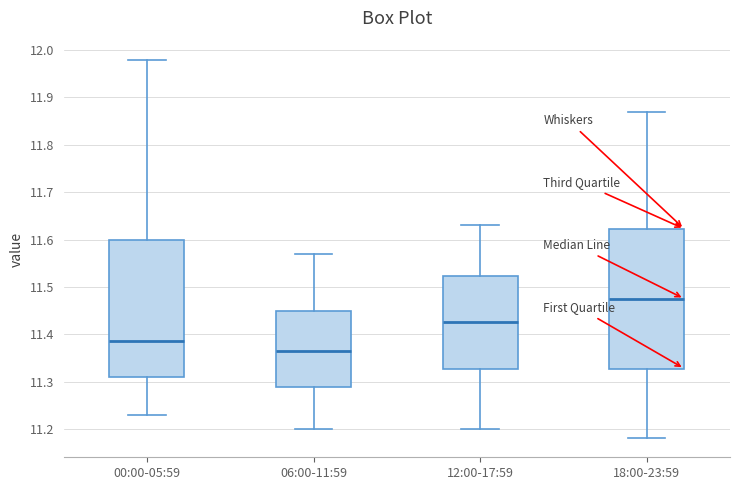

Reading left to right, transcribe this box plot: for each box, give where its median line is, the range the box spans, and where its two whiskers end, as read against the y-axis. The values are not printed on the chart, so give them approximately, as read against the axis.

00:00-05:59: median 11.39, box 11.31 to 11.60, whiskers 11.23 to 11.98
06:00-11:59: median 11.37, box 11.29 to 11.45, whiskers 11.20 to 11.57
12:00-17:59: median 11.43, box 11.33 to 11.52, whiskers 11.20 to 11.63
18:00-23:59: median 11.48, box 11.33 to 11.62, whiskers 11.18 to 11.87